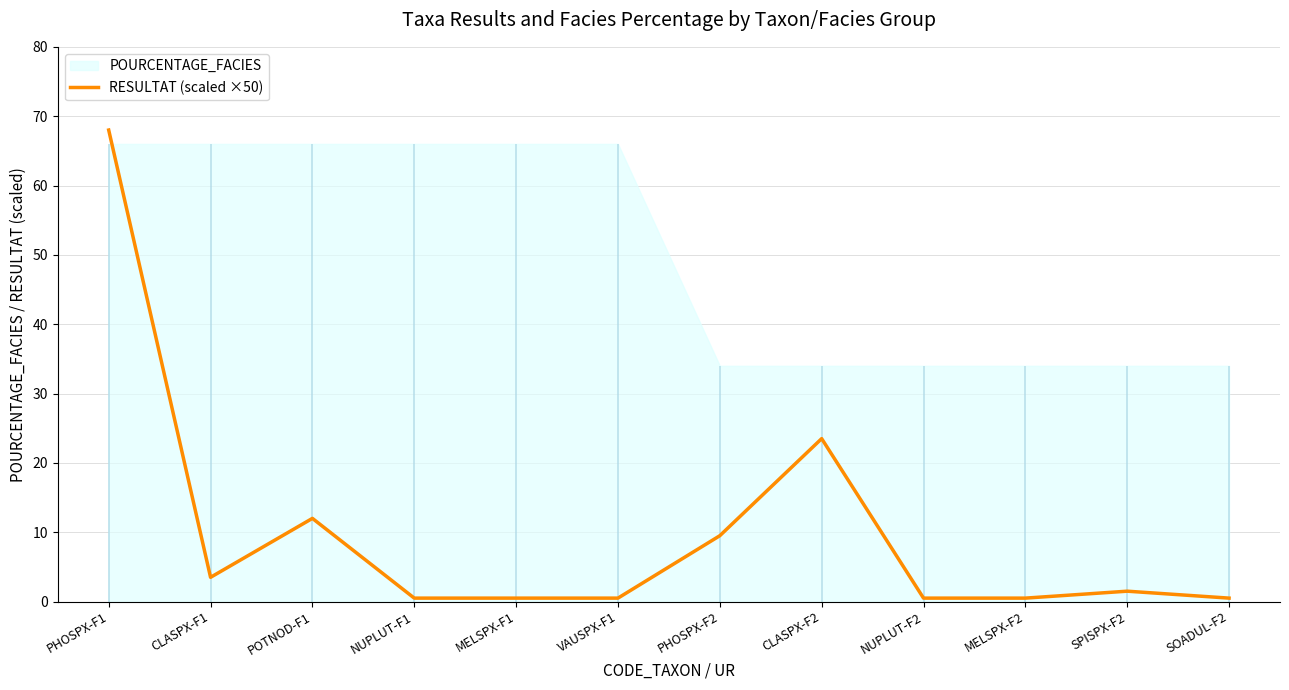

True or false: the data shows 23.5 at CLASPX-F2.

True